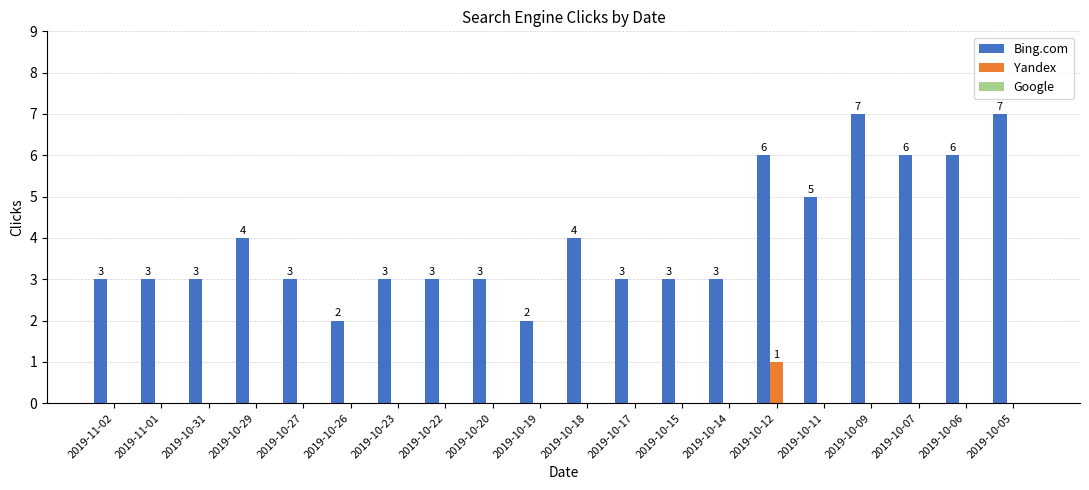

Are the bars horizontal?

No